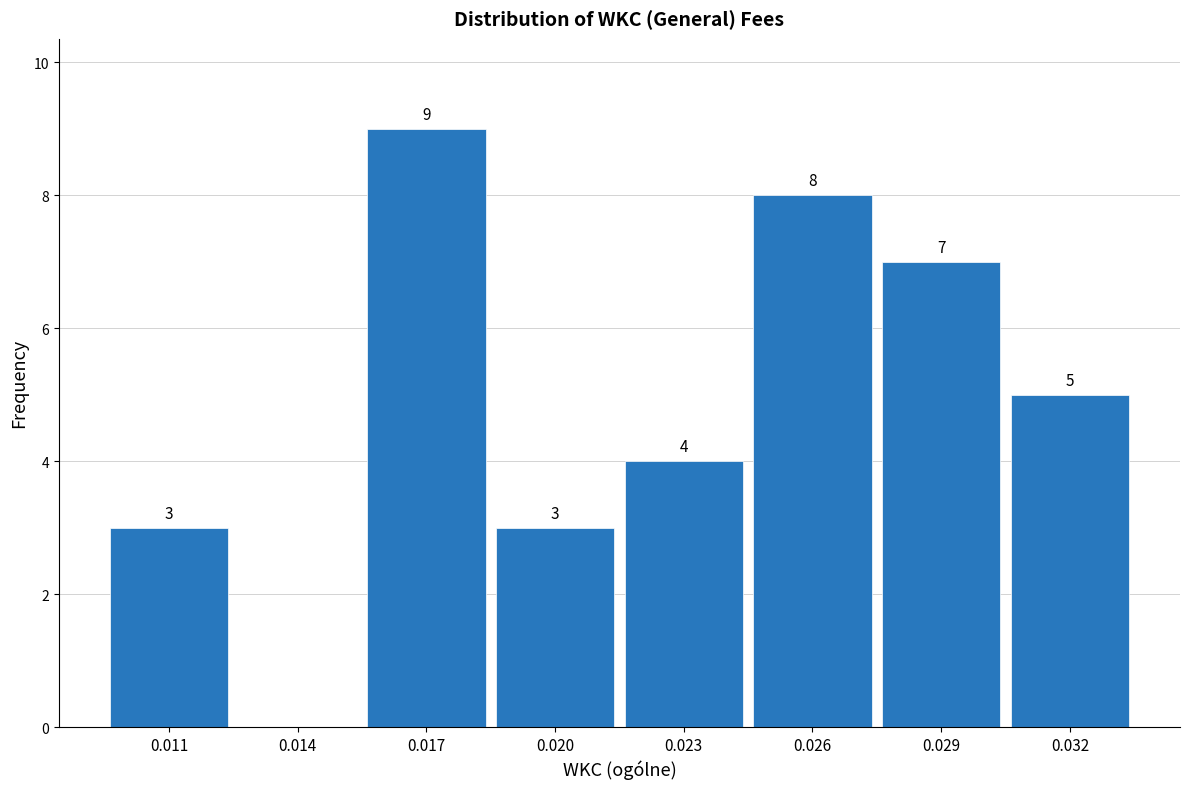

Reading left to right, list all the values displayed in this chart.

0.011=3	0.014=0	0.017=9	0.020=3	0.023=4	0.026=8	0.029=7	0.032=5